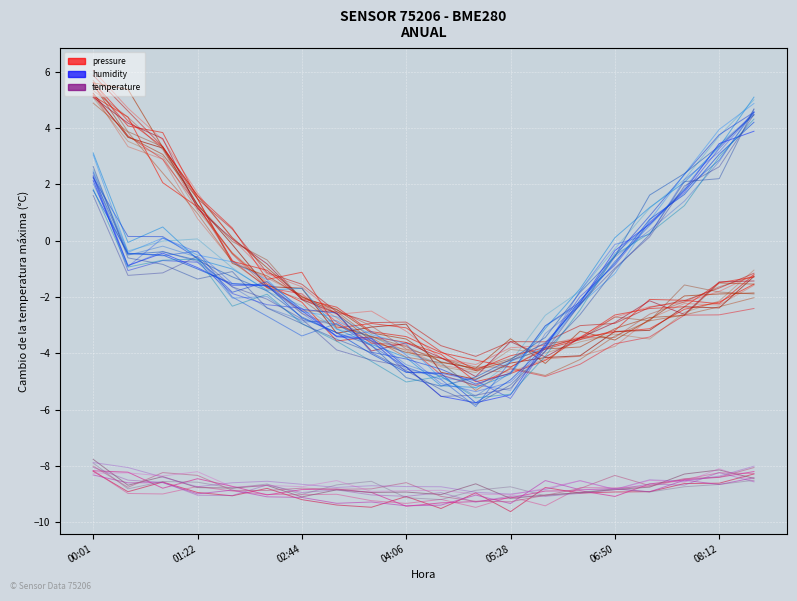

Is the value of temperature at 13 greater than the value of humidity at 17?

No